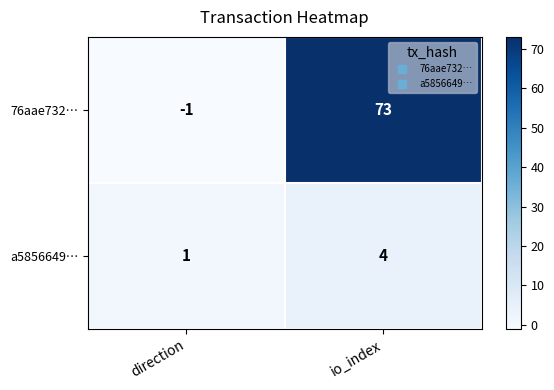

At which category is the sum across all series the highest?

io_index